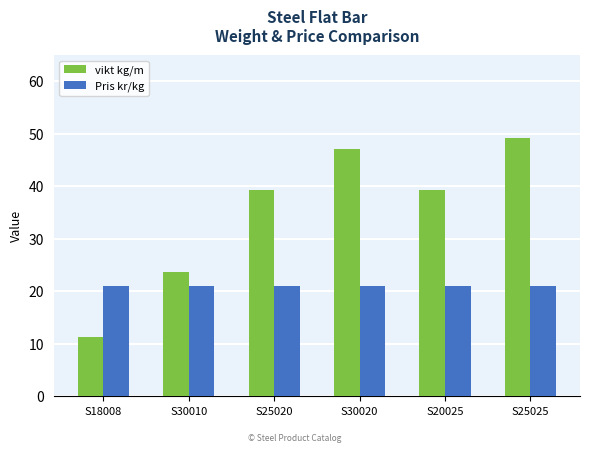

The value of vikt kg/m at S25025 is 78.0. True or false?

False